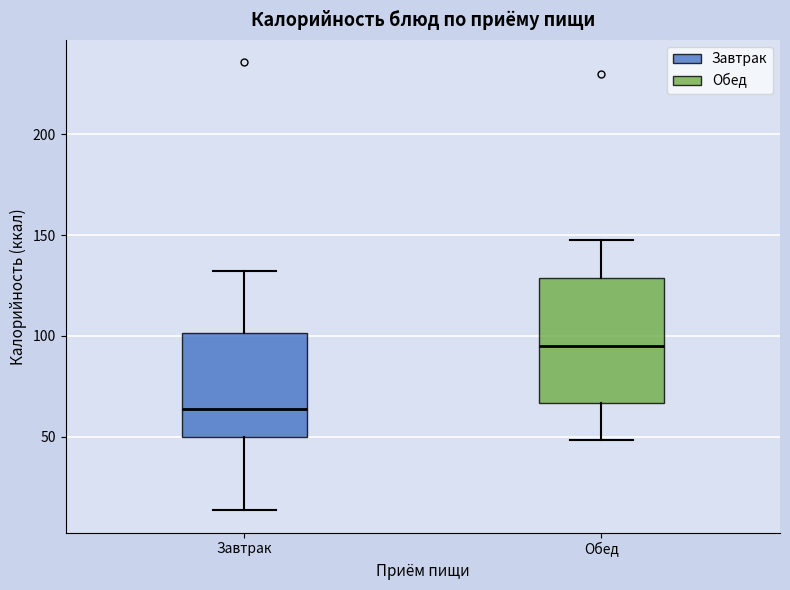

Reading left to right, read every box against the y-axis: the position of its median line, the range the box covers, and the ends of its whiskers. The values are not printed on the chart, so give them approximately, as read against the axis.

Завтрак: median 65, box 50 to 100, whiskers 15 to 130
Обед: median 95, box 65 to 130, whiskers 50 to 150